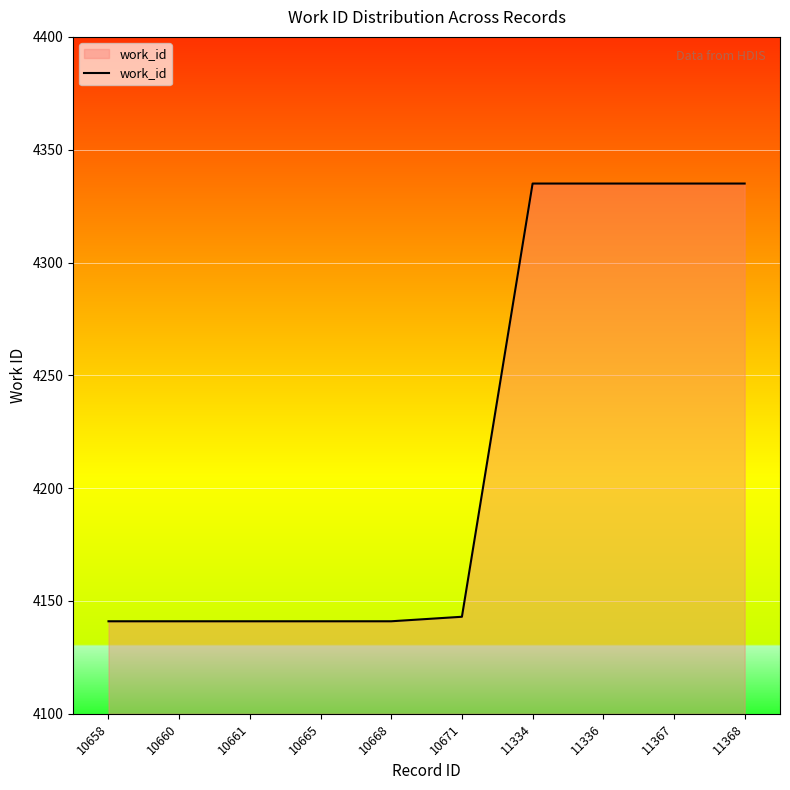

The chart shows a value of 2360 at 11367. True or false?

False